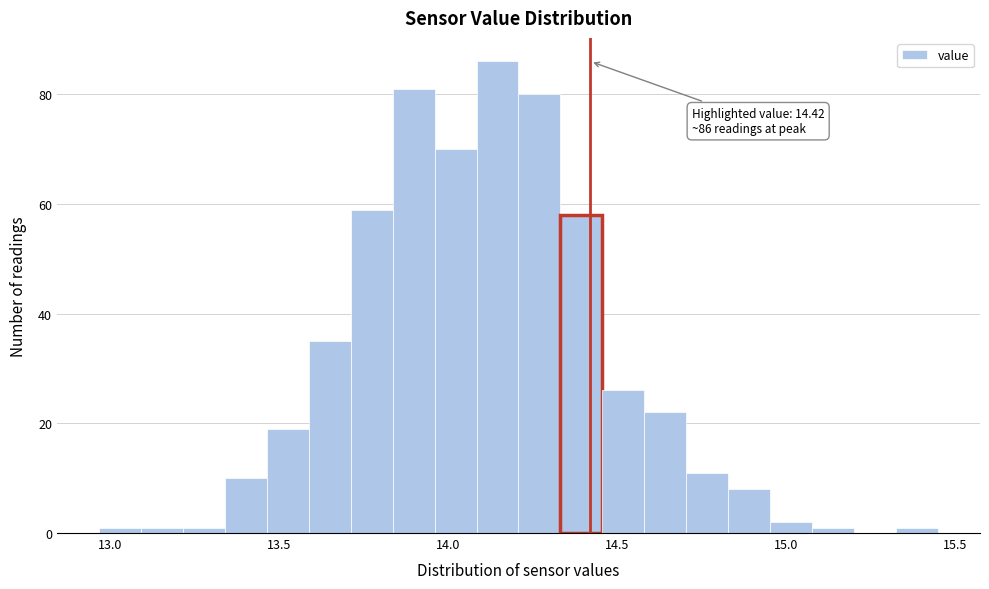

Around what value on the x-axis is the tallest bar? Give the approximate position of its centre, as read against the axis.

14.15